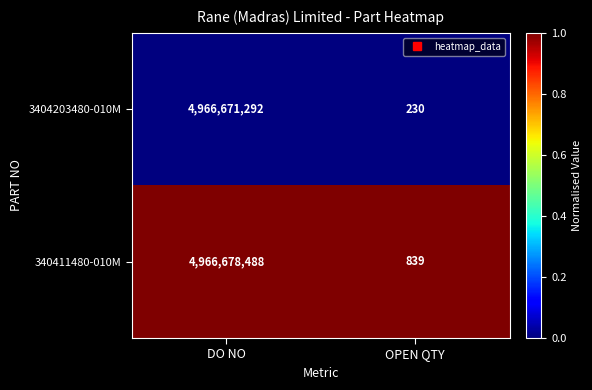

At which category is the sum across all series the highest?

DO NO